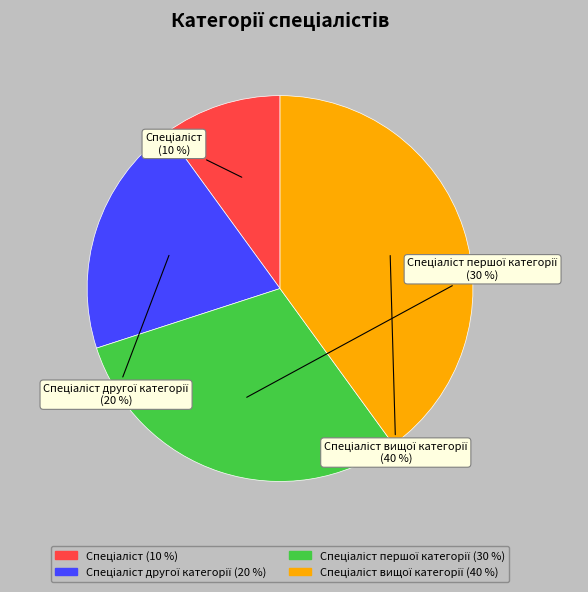

Does any single category account for the majority?

No